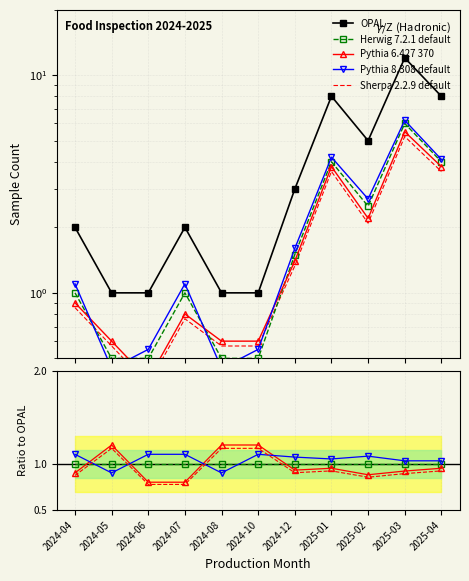

Is this an area chart (filled region under the line)?

No